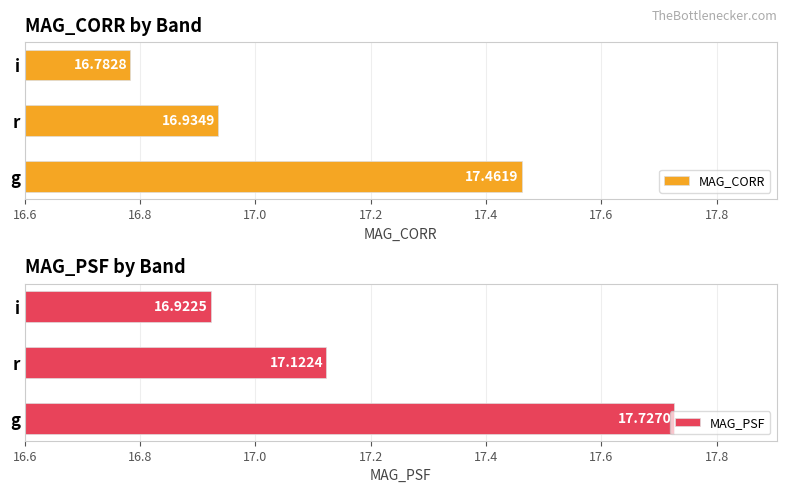

List the labels in order of MAG_CORR value, smallest first.

i, r, g